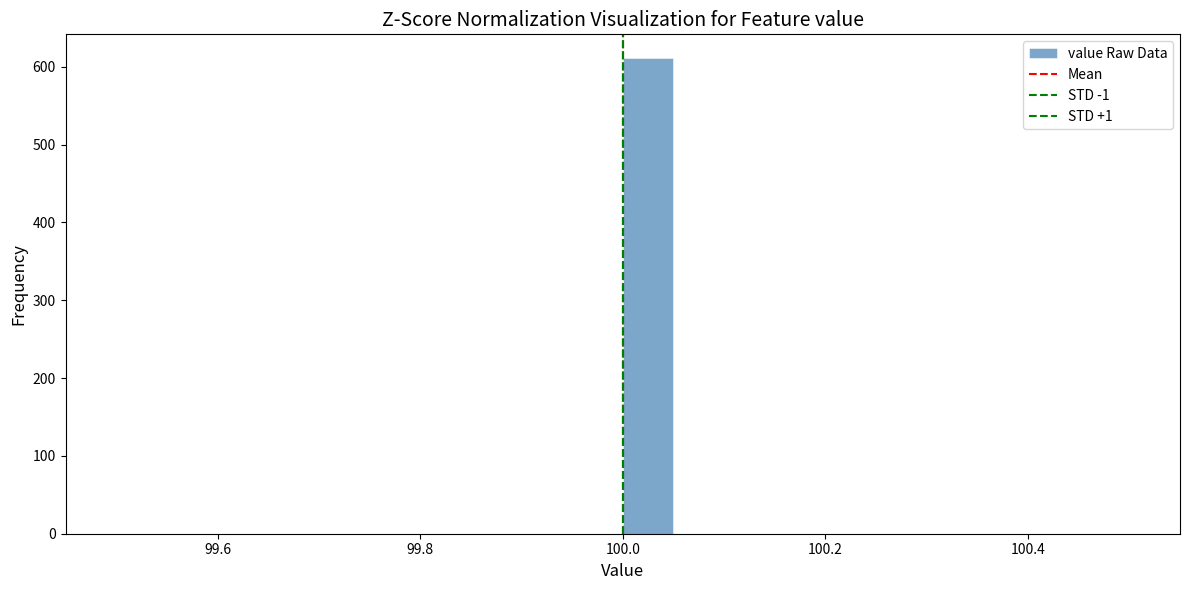

Read against the x-axis, roughly where is the centre of the tallest bar?

100.02